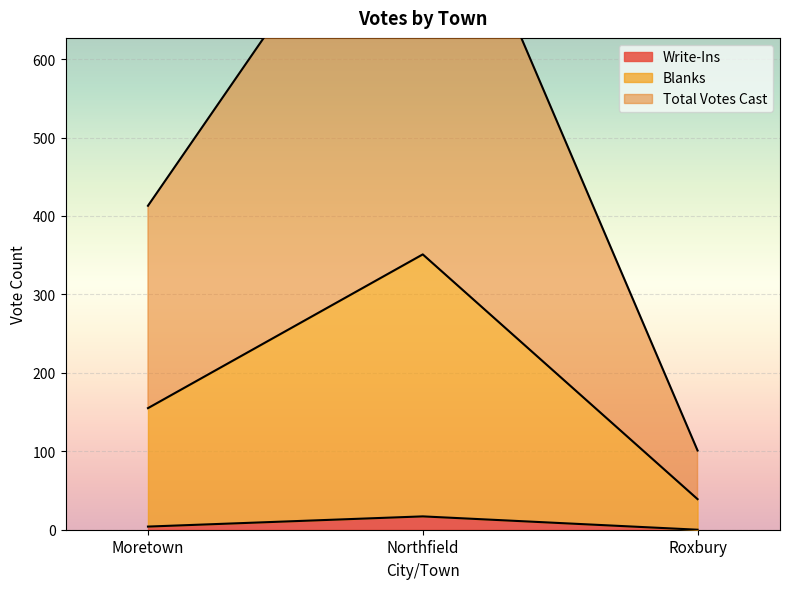

Is it true that Write-Ins equals 4 at Moretown?

True